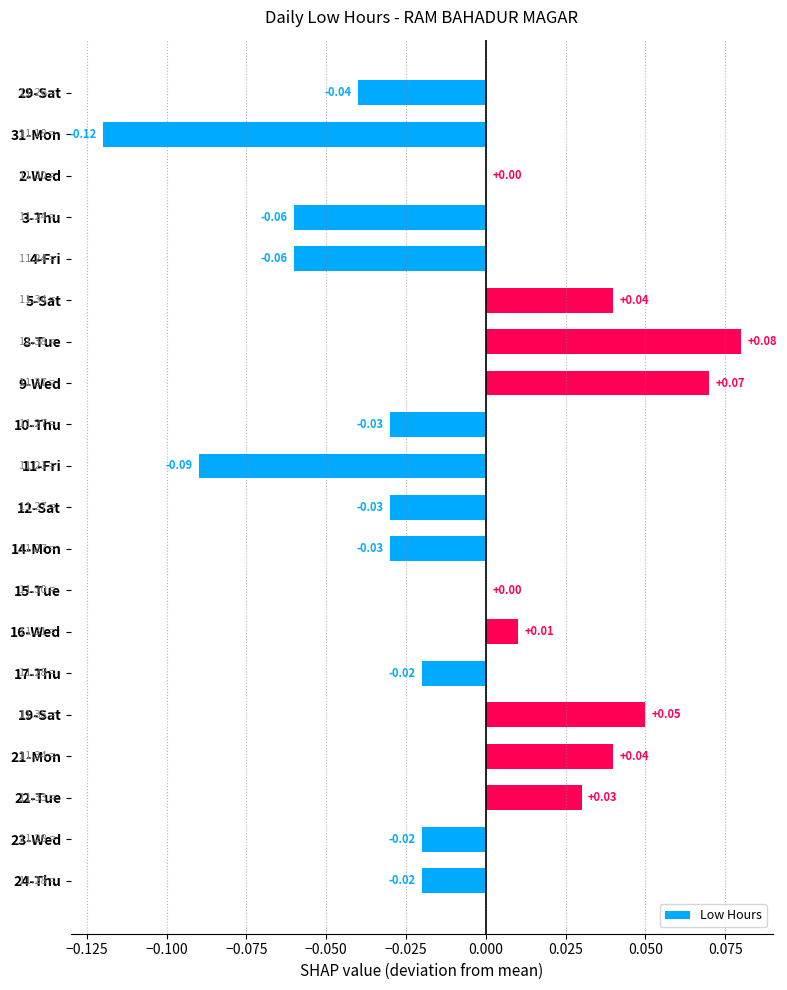

Between 2-Wed and 11-Fri, which is larger?

2-Wed